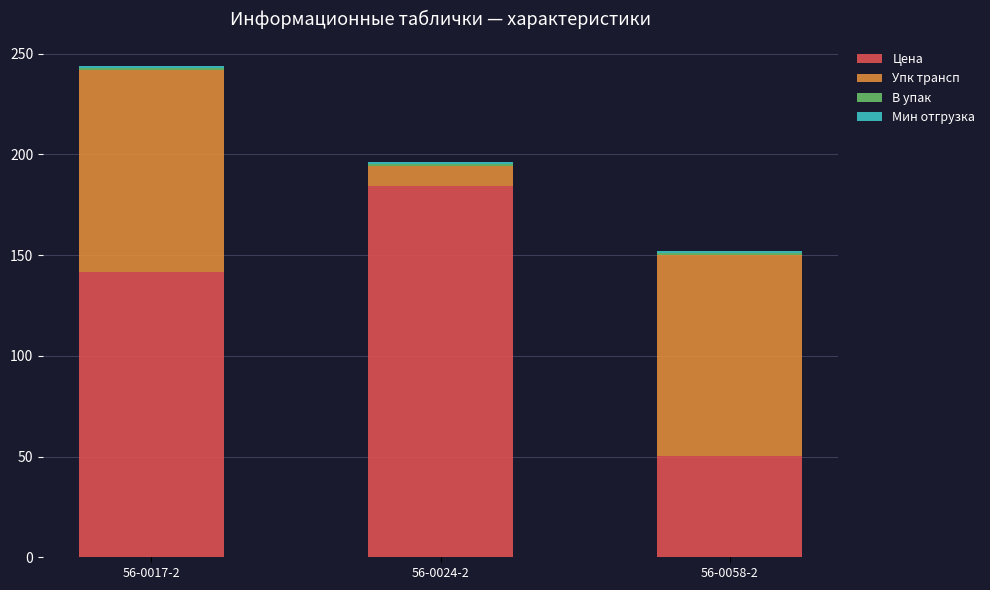

At which category is the sum across all series the highest?

56-0017-2